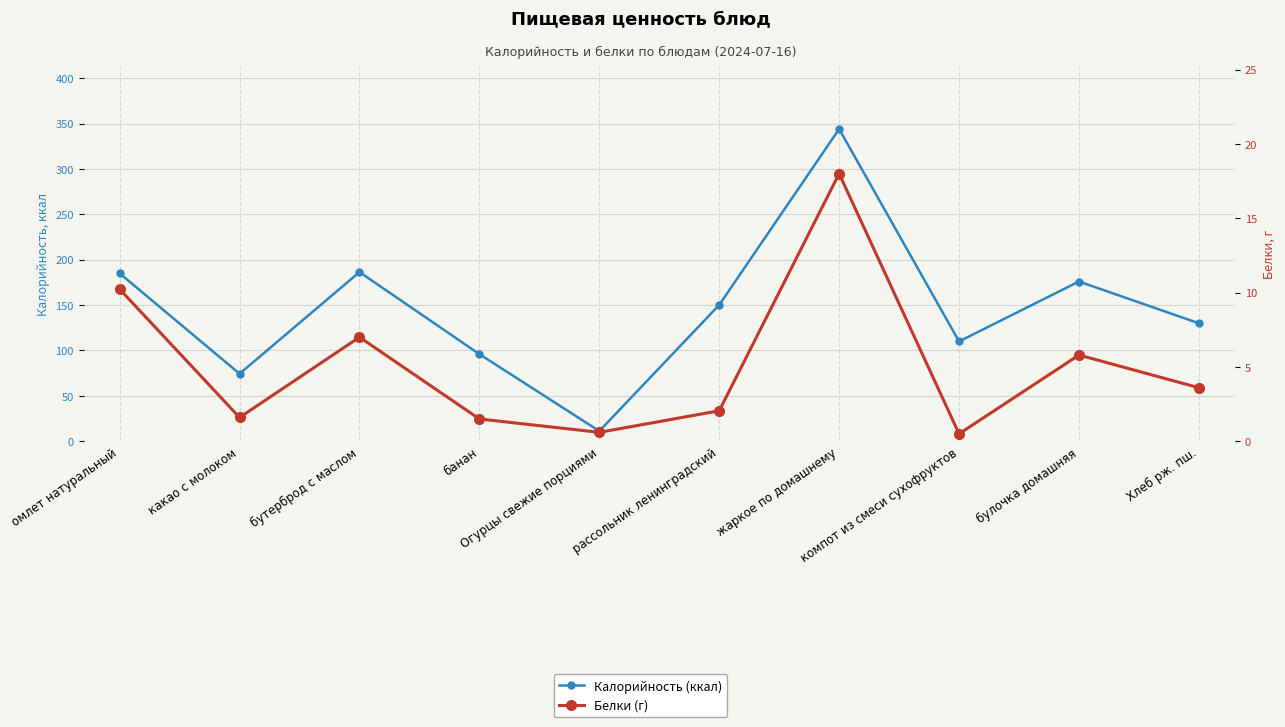

Where does the Белки (г) series first go above 3?

омлет натуральный